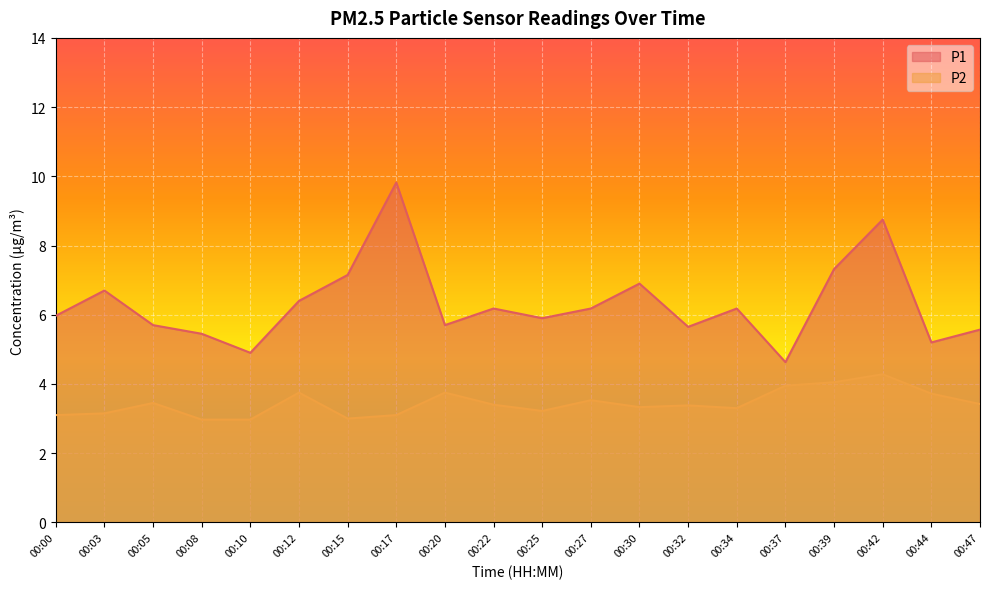

List the series in order of their peak value, highest first.

P1, P2